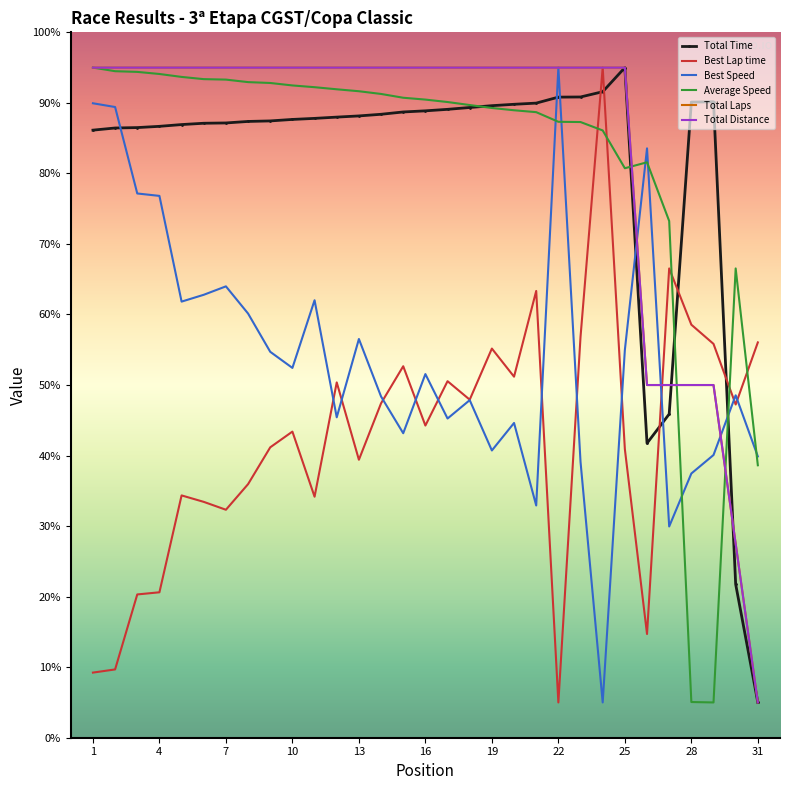

Where is the first local minimum for Best Speed?

5